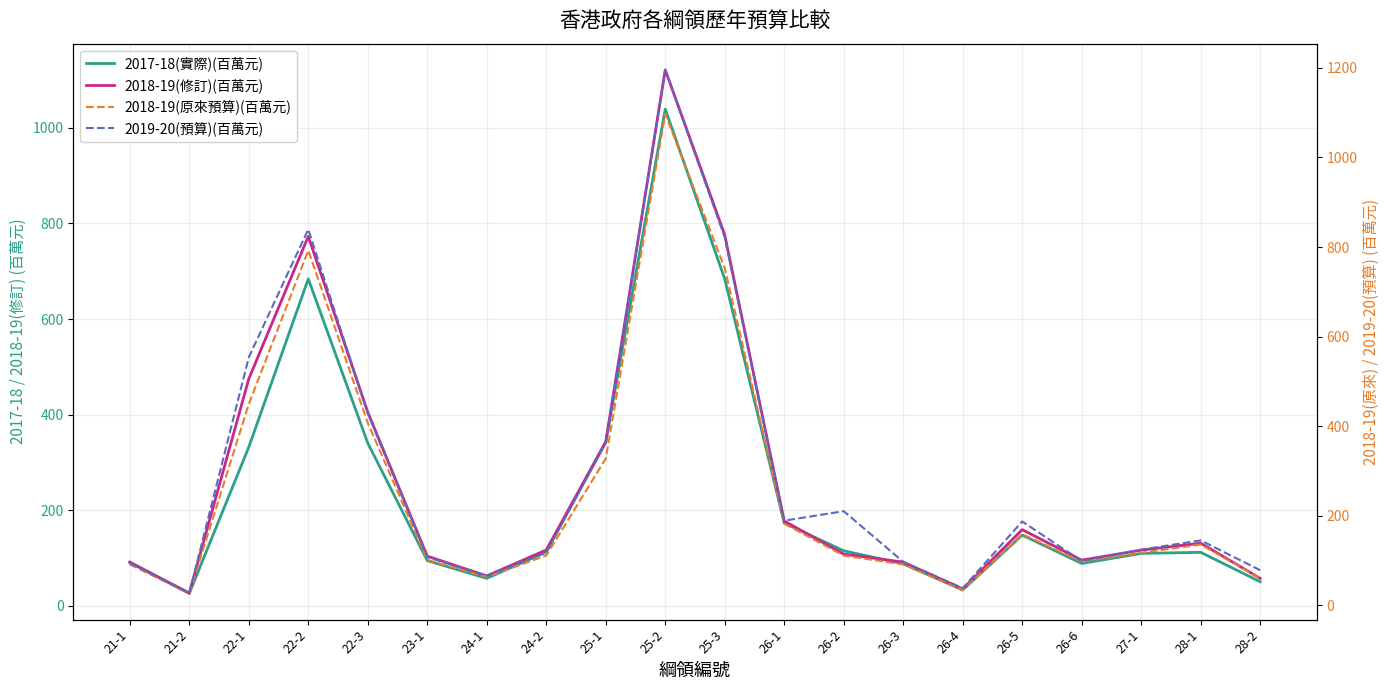

The 2019-20(預算)(百萬元) series shows 93.8 at 21-1. True or false?

True